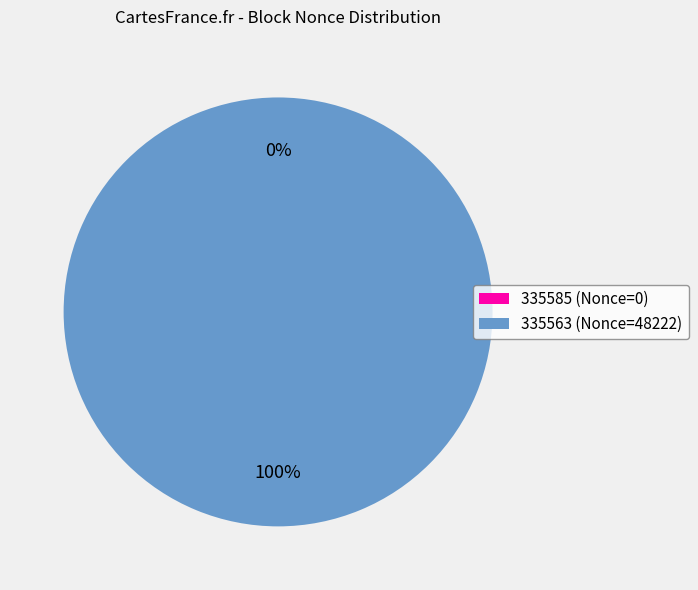

Is there any slice that represents more than half of the pie?

Yes